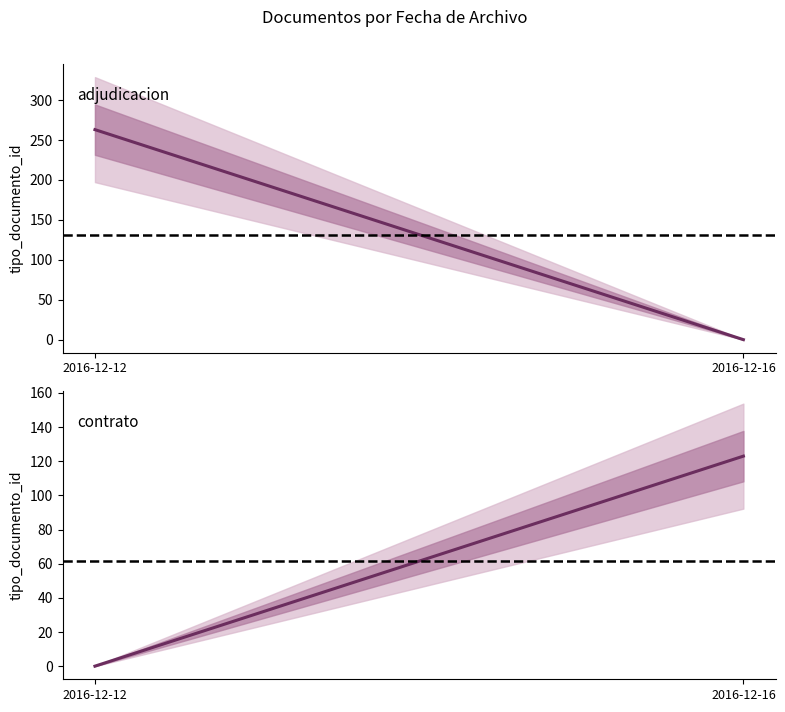

Reading left to right, transcribe all the data shown in this chart.

adjudicacion: 263.0	0.0
reference adjudicacion: 131.5	131.5
contrato: 0.0	123.0
reference contrato: 61.5	61.5